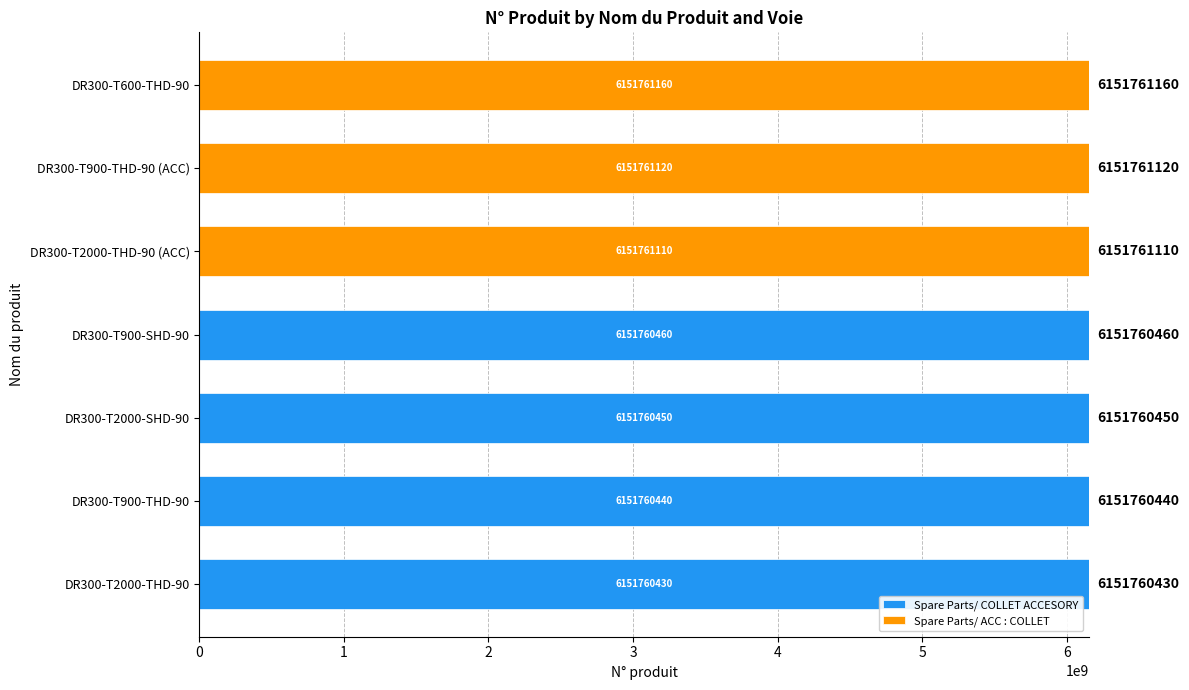

What is the total value across all series at DR300-T900-THD-90?

6151760440